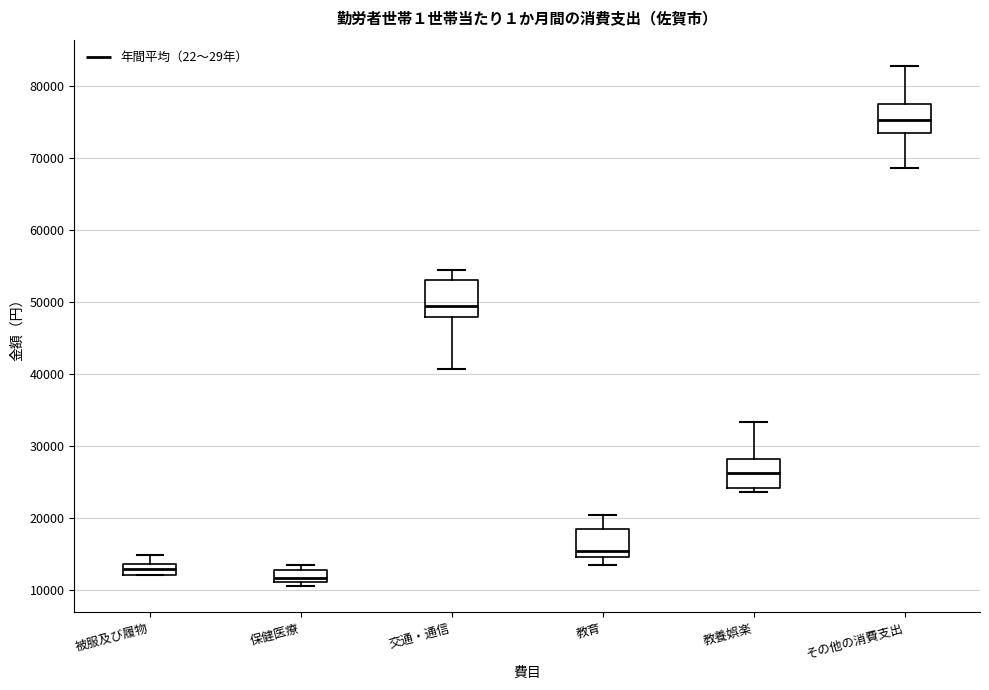

Which box has the lowest median line?

保健医療